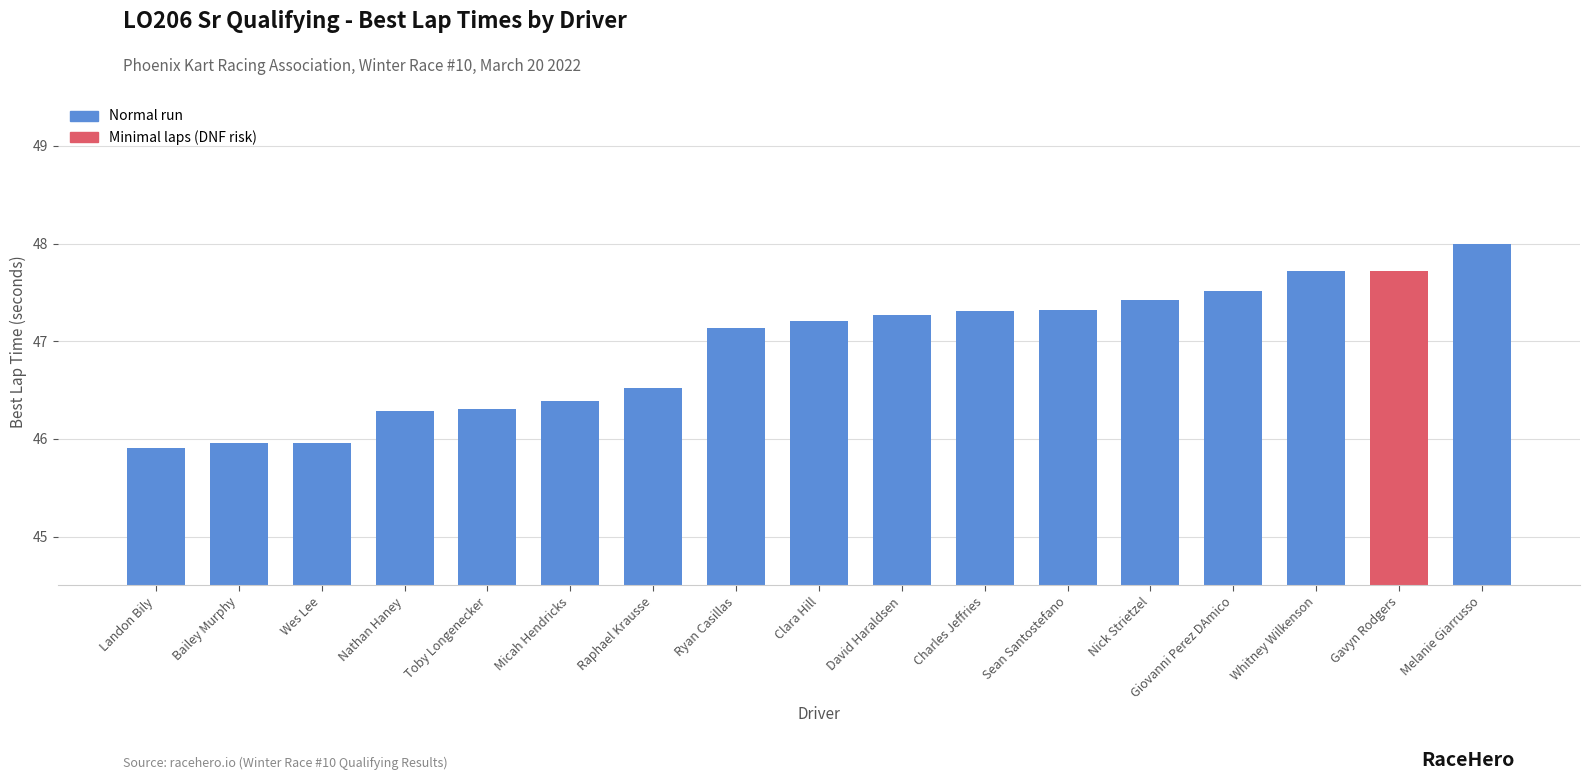

Which label corresponds to the largest value in the chart?

Melanie Giarrusso